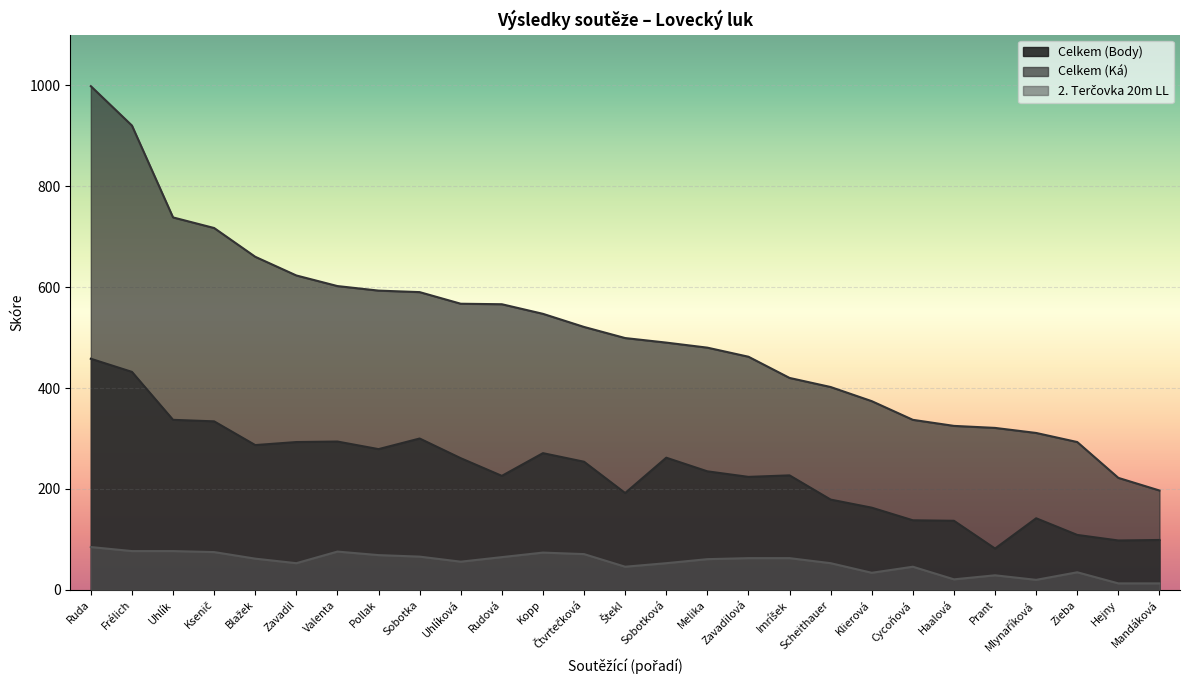

In 2. Terčovka 20m LL, how many points are higher than both neighbors (excluding endpoints)?

5